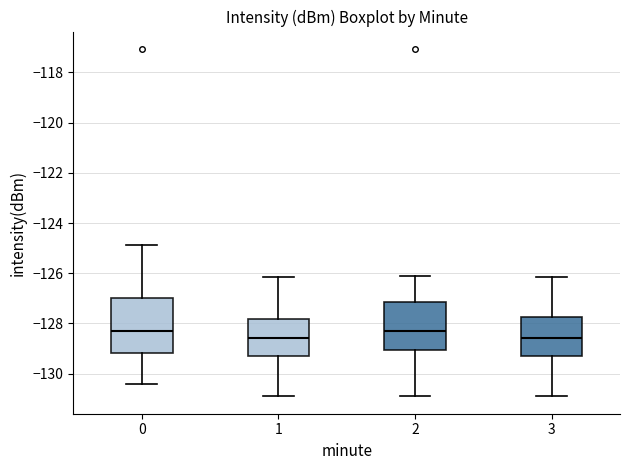

Which box is the tallest, from its lower edge to its upper edge?

0